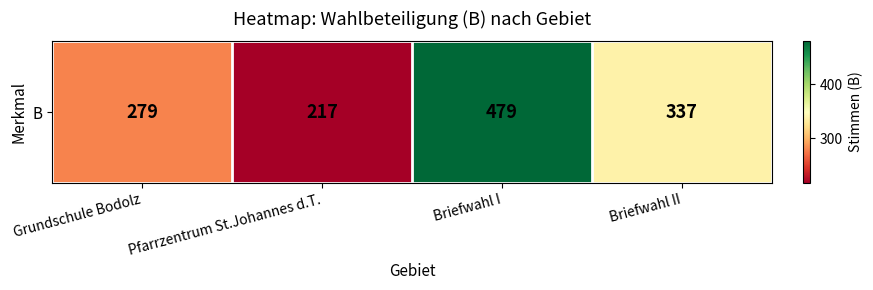

Rank the categories by value from highest to lowest.

Briefwahl I, Briefwahl II, Grundschule Bodolz, Pfarrzentrum St.Johannes d.T.